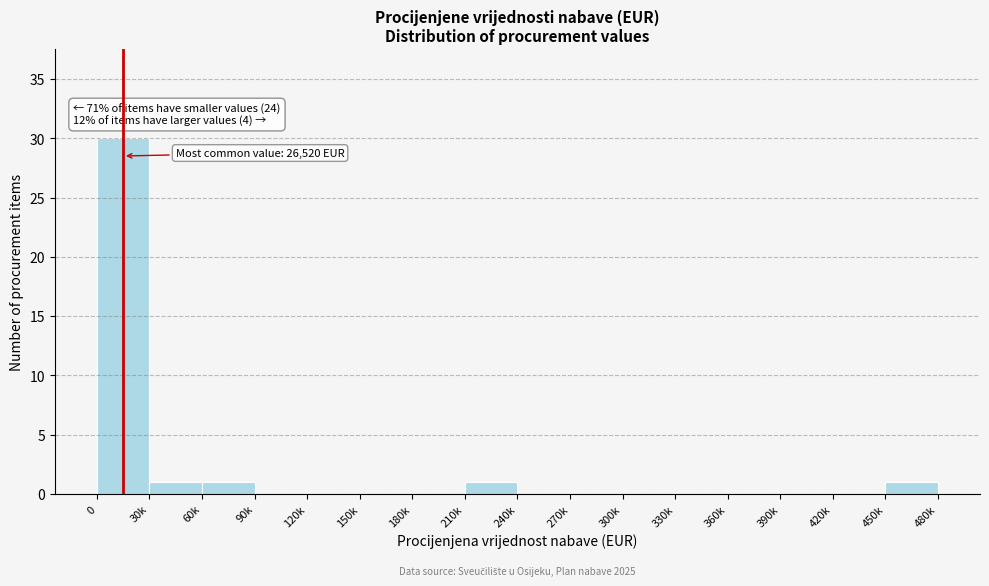

Reading left to right, list all the values displayed in this chart.

0=30	30k=1	60k=1	90k=0	120k=0	150k=0	180k=0	210k=1	240k=0	270k=0	300k=0	330k=0	360k=0	390k=0	420k=0	450k=1